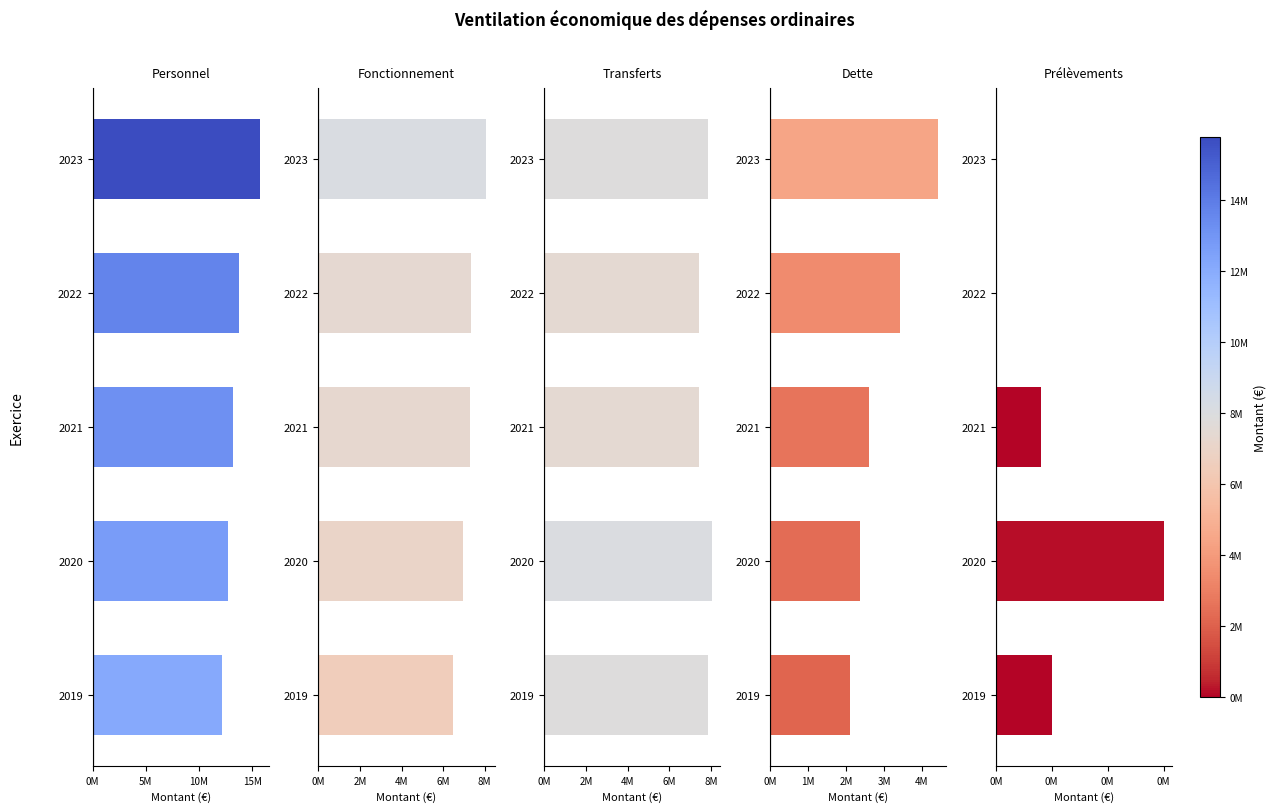

What are all the series names shown in the legend?

Personnel, Fonctionnement, Transferts, Dette, Prélèvements